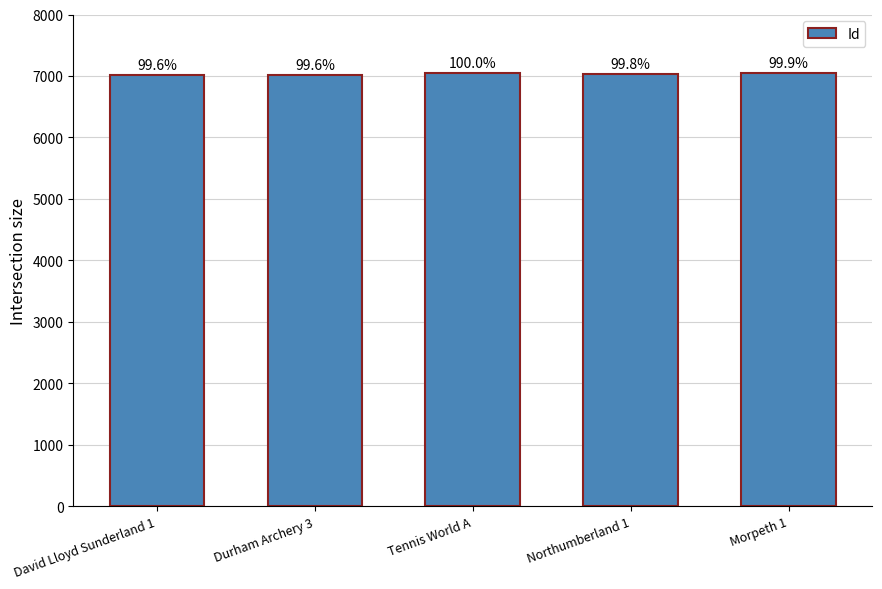

Read the value at David Lloyd Sunderland 1, to the nearest 5.

7020